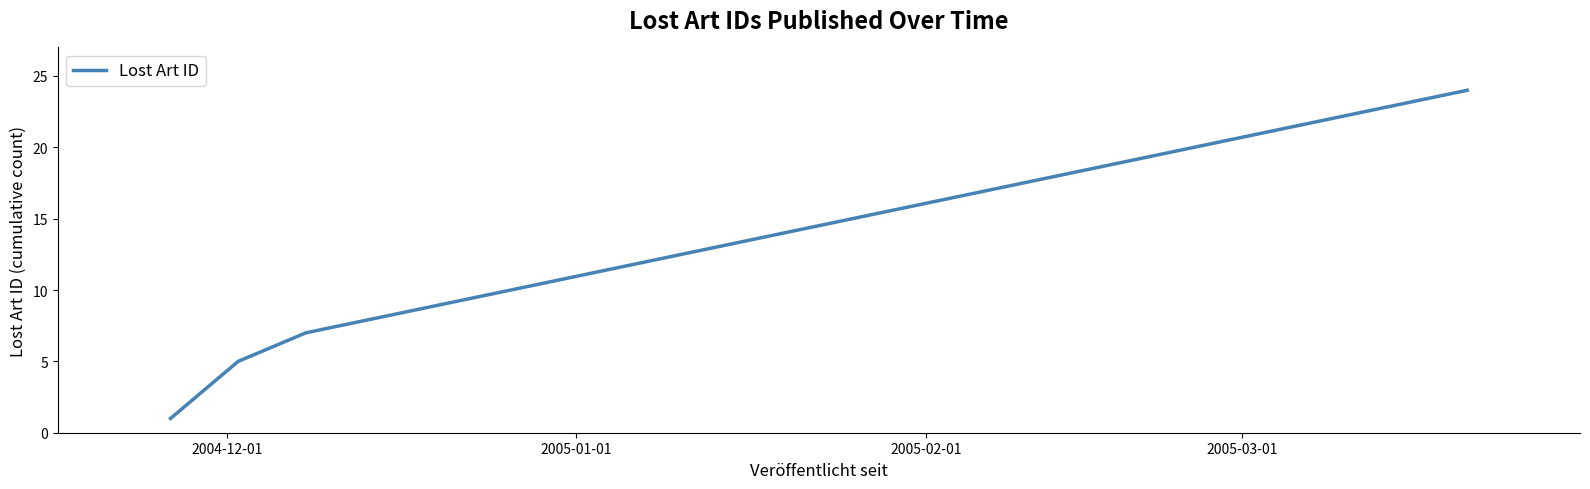

What is the greatest value displayed?

24